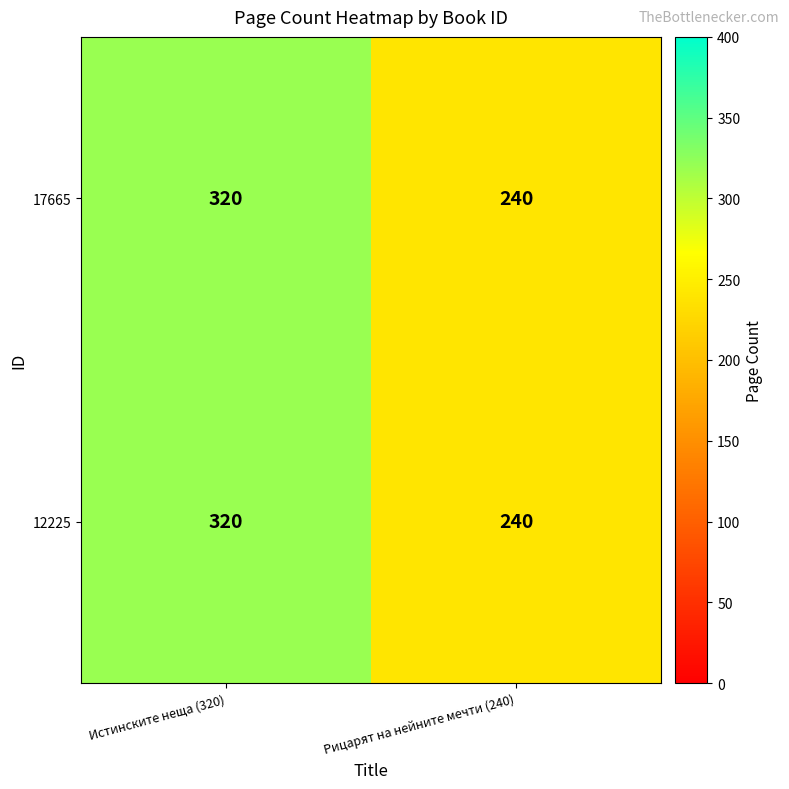

Which label corresponds to the largest value in the chart?

Истинските неща (320)